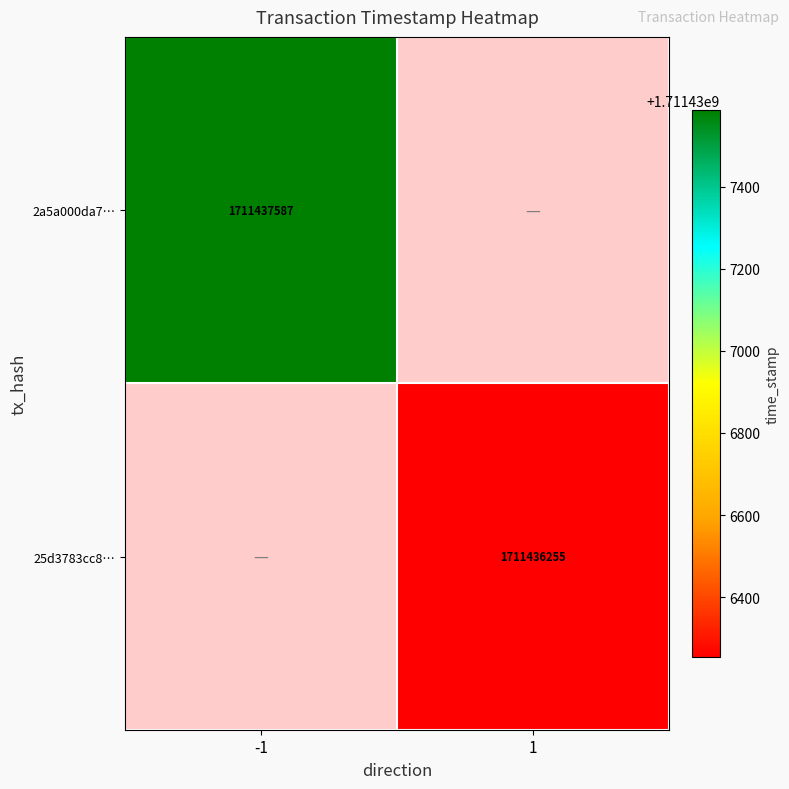

The 2a5a000da7… series shows 591647021 at -1. True or false?

False